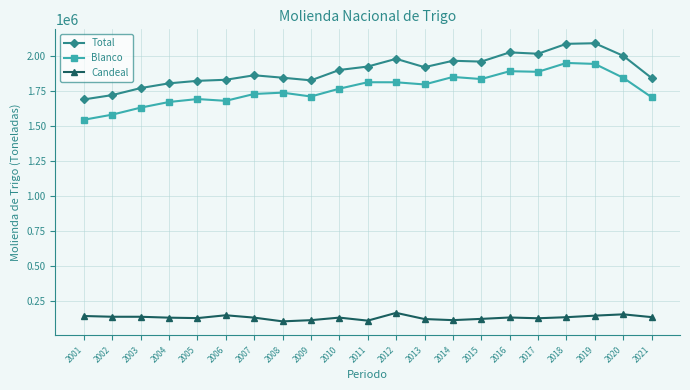

How many data points in Candeal are less than 133656?

10